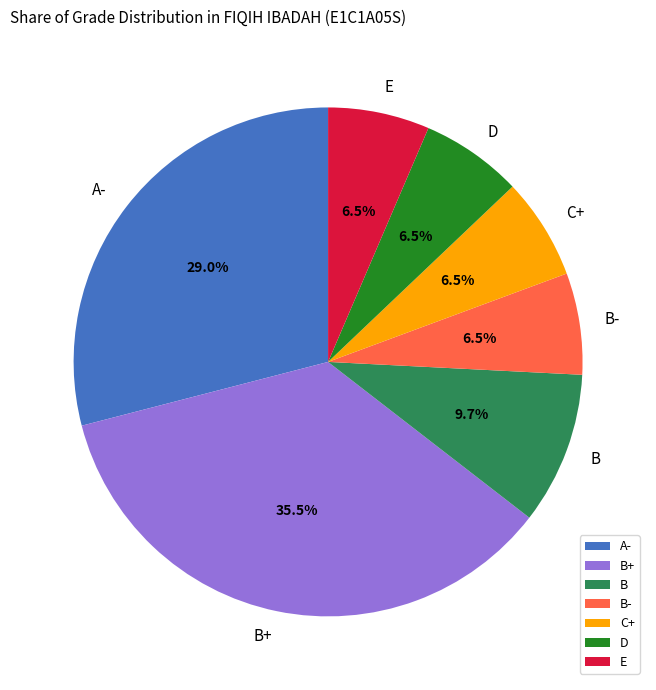

Between E and B+, which is larger?

B+